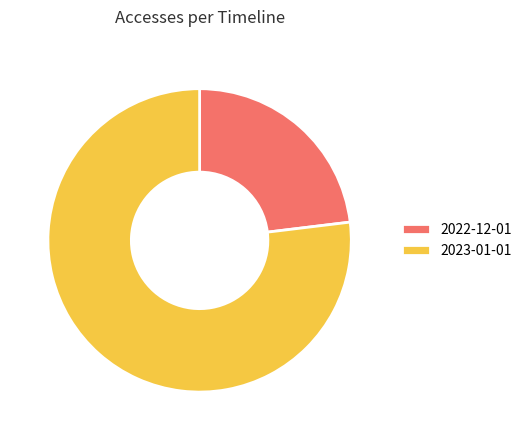

Do 2023-01-01 and 2022-12-01 together represent more than half of the pie?

Yes